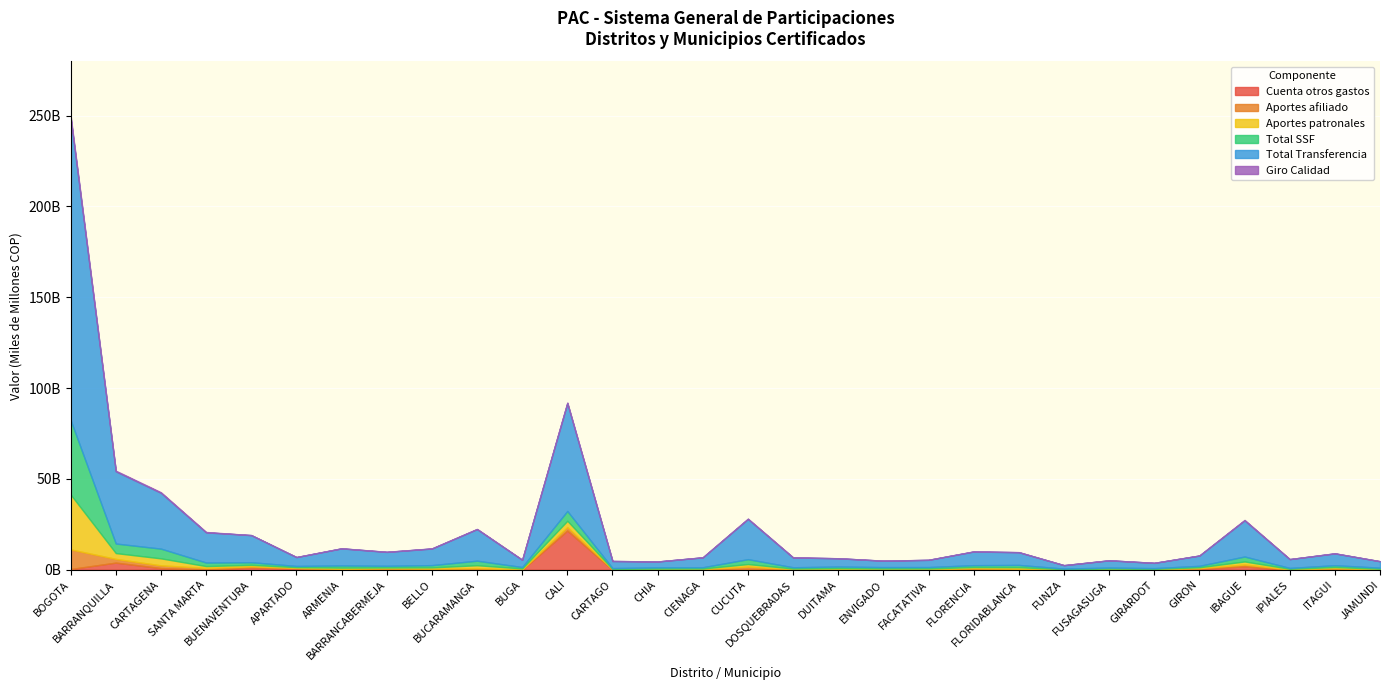

What position from the right is BUENAVENTURA?

26